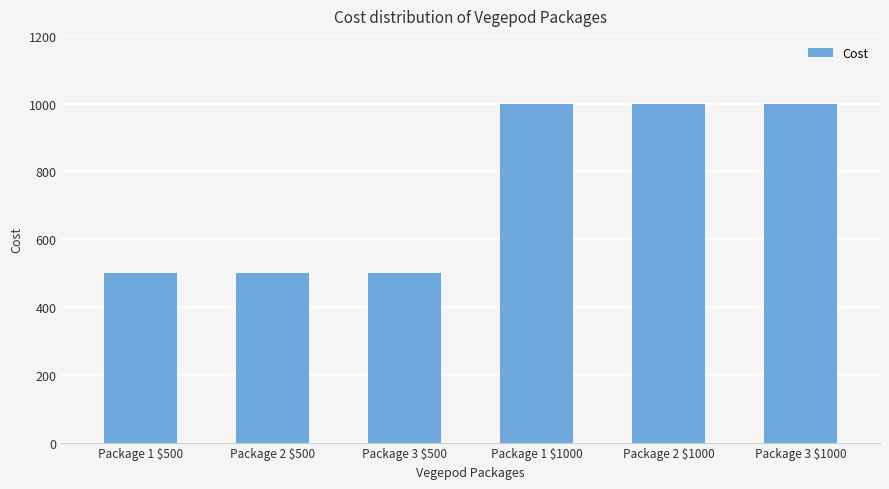

Reading left to right, list all the values displayed in this chart.

Package 1 $500=500	Package 2 $500=500	Package 3 $500=500	Package 1 $1000=1000	Package 2 $1000=1000	Package 3 $1000=1000